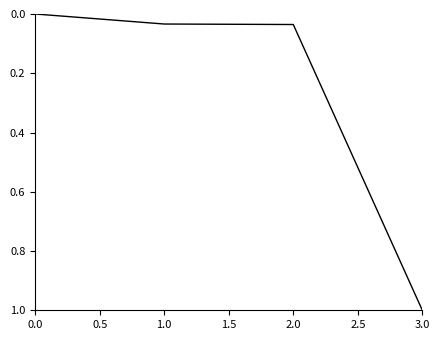

What is the average value?

0.3